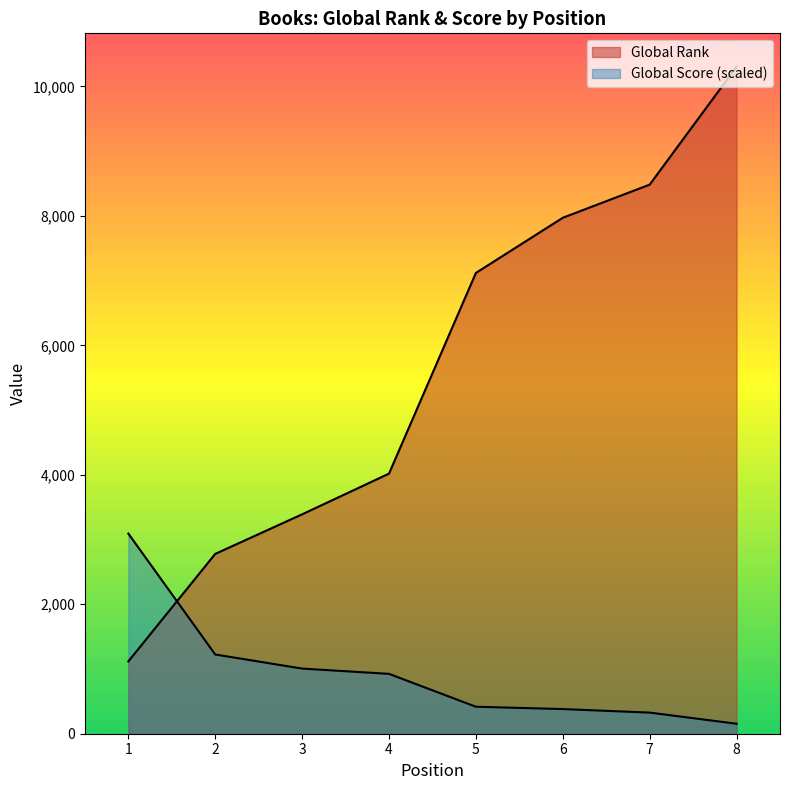

What is the approximate value of Global Rank at 4?

4018.0